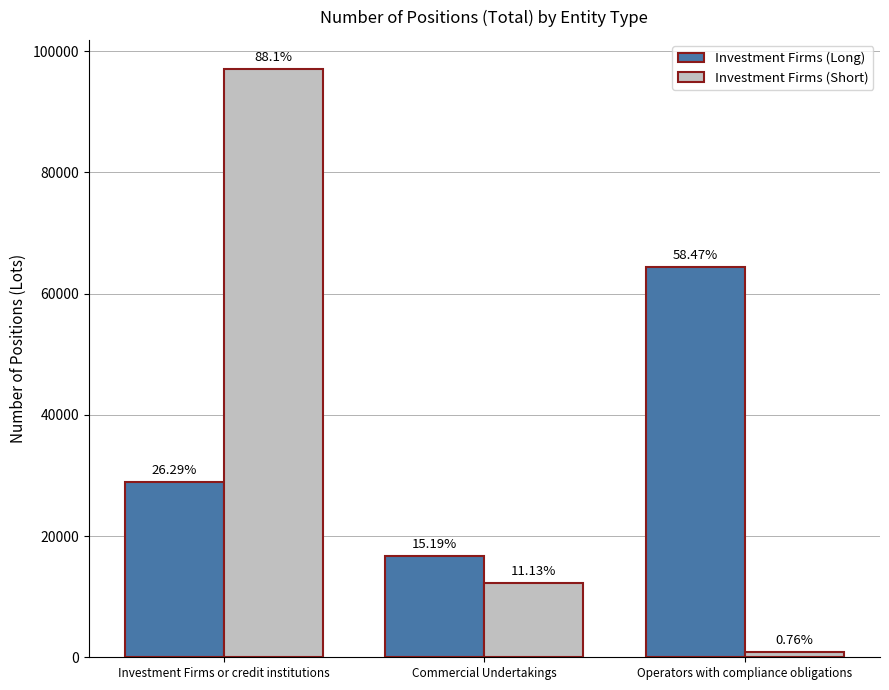

What are all the series names shown in the legend?

Investment Firms (Long), Investment Firms (Short)